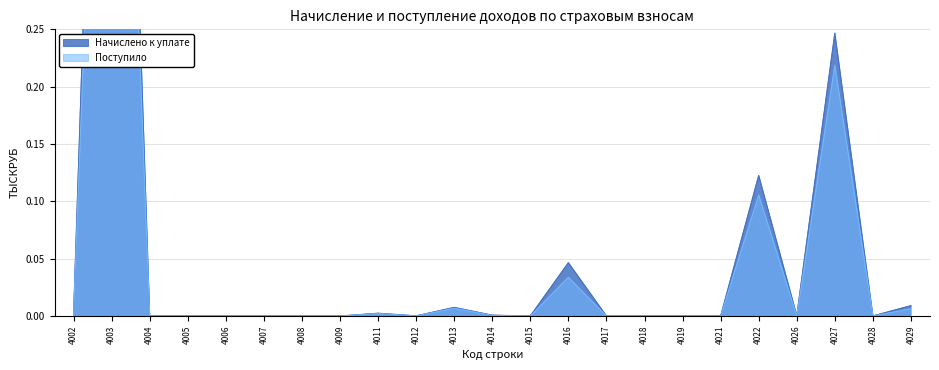

The value of Начислено к уплате at 4008 is 0.0. True or false?

True